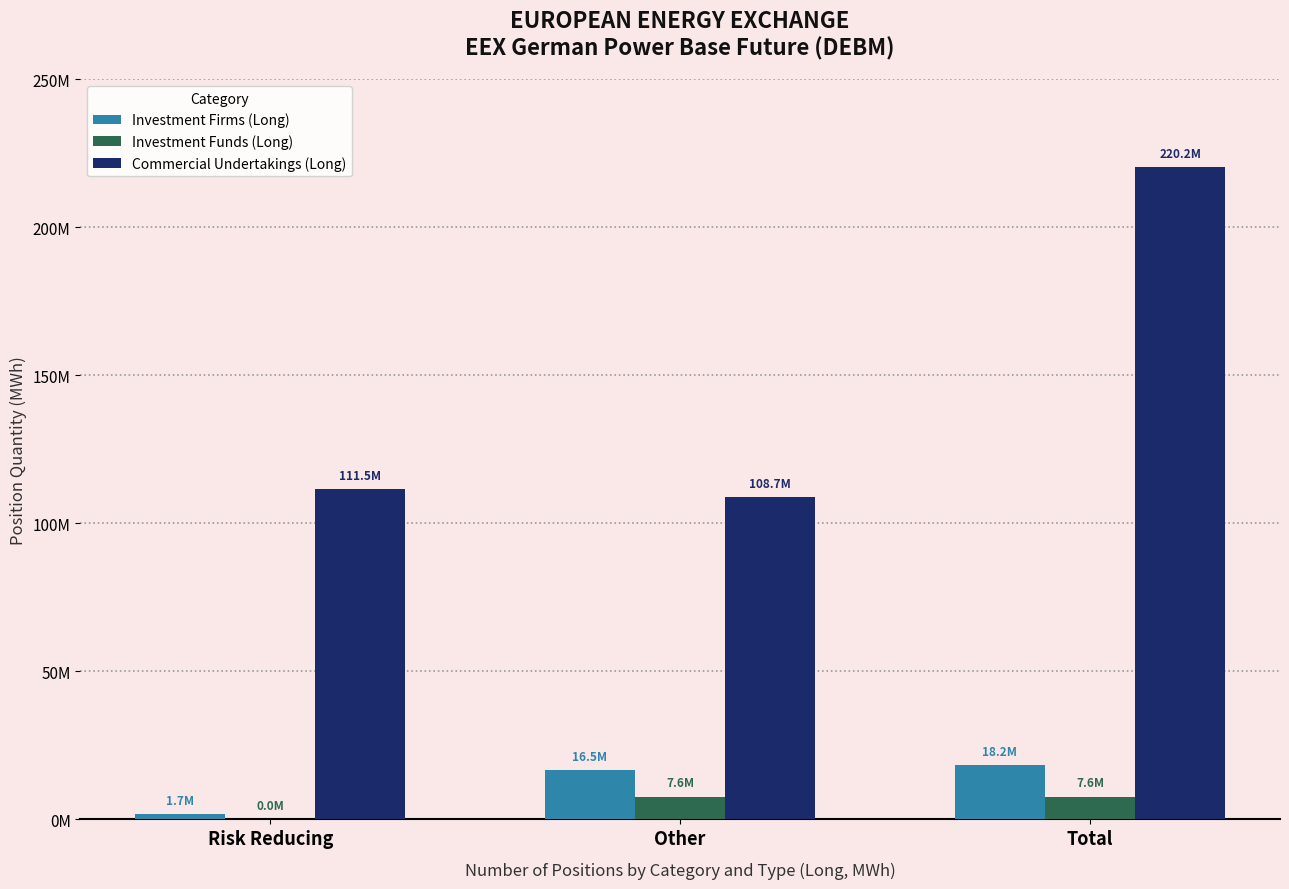

Does the chart contain stacked bars?

No